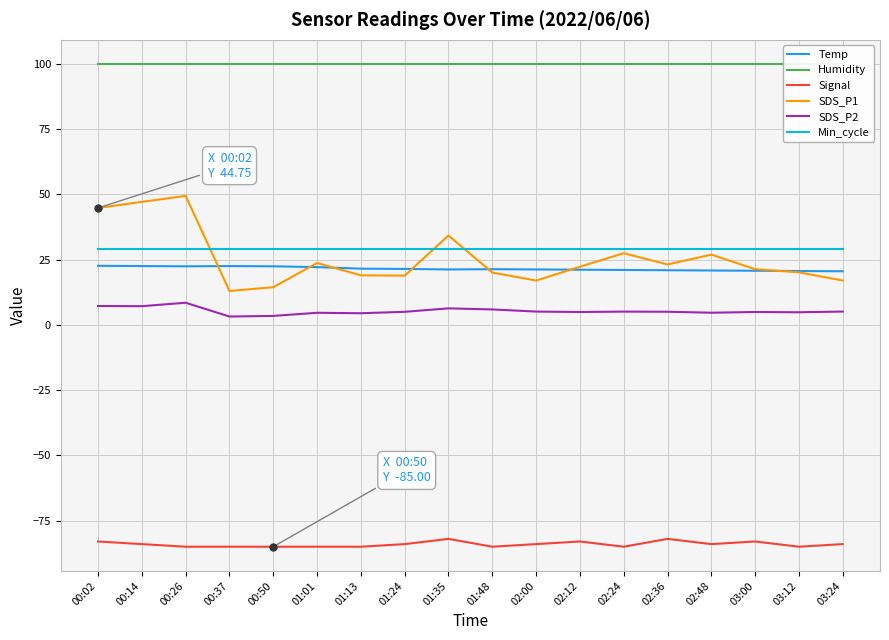

The value of SDS_P1 at 01:24 is 31.1. True or false?

False